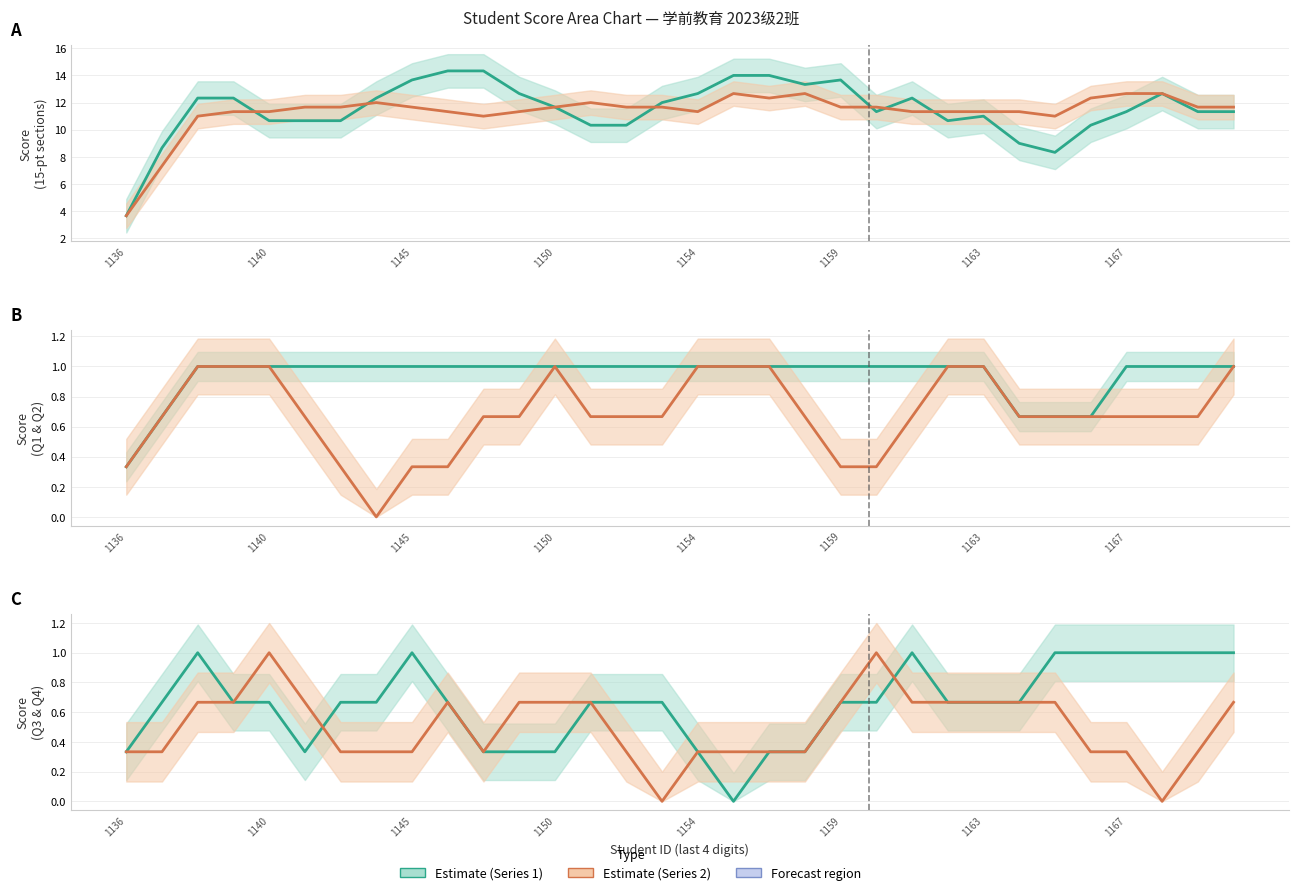

Between 26 and 27, which series saw the biggest shift?

四.1(15分)